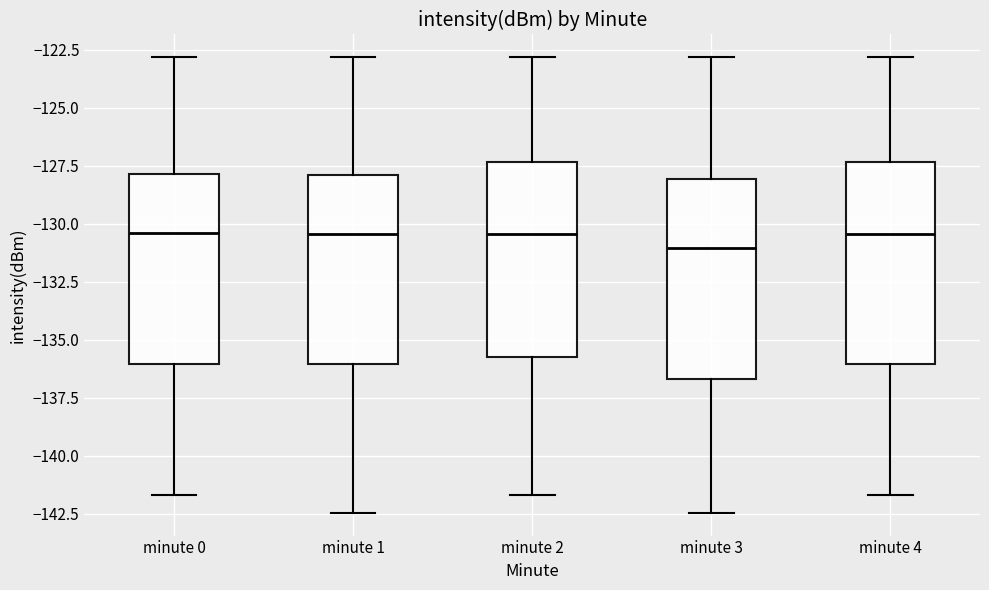

Where does the median line of the box for minute 1 sit on the y-axis? The values are not printed on the chart, so give them approximately, as read against the axis.

-130.5